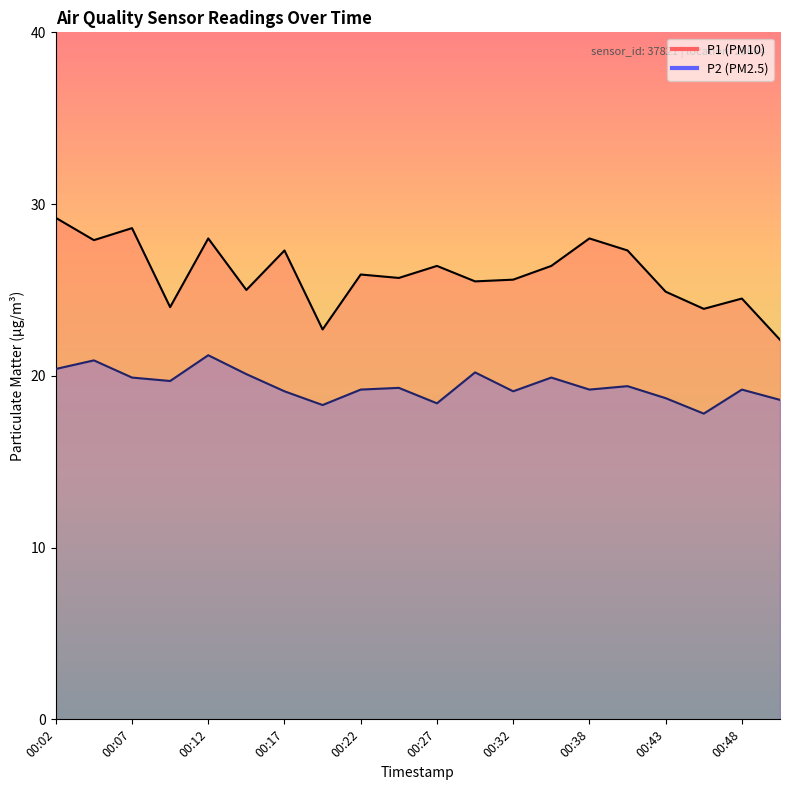

Rank the series at 00:48 from lowest to highest value.

P2, P1